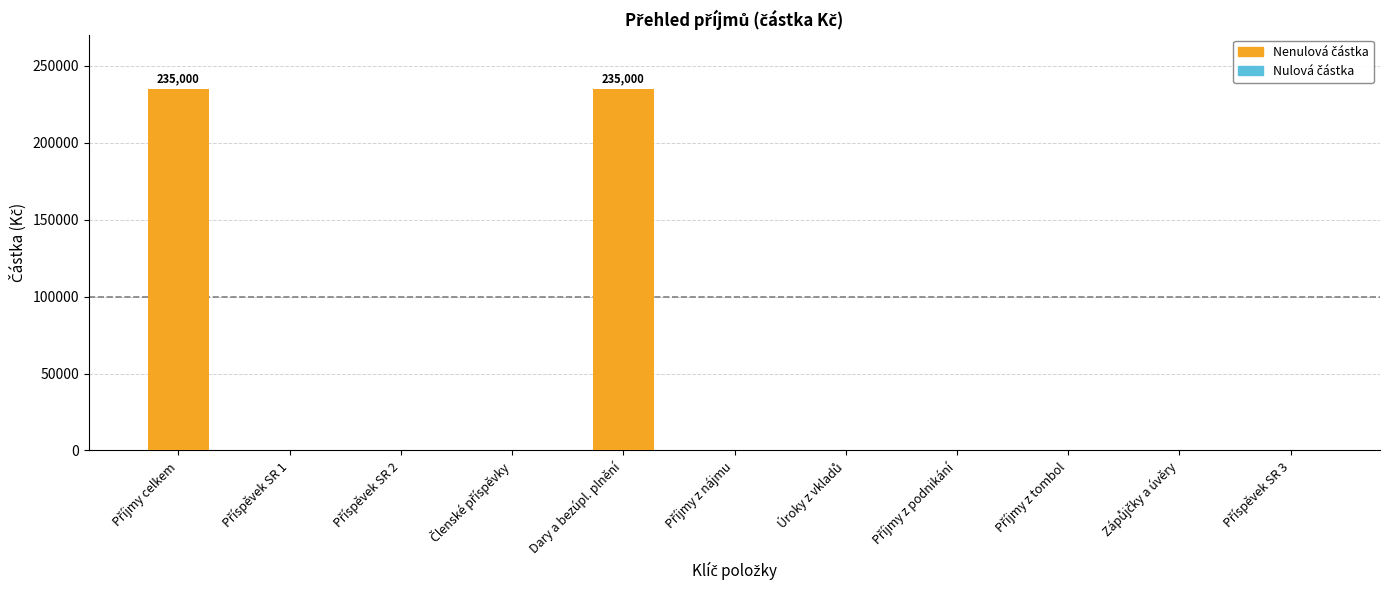

What value does the data have at Dary a bezúpl. plnění?

235000